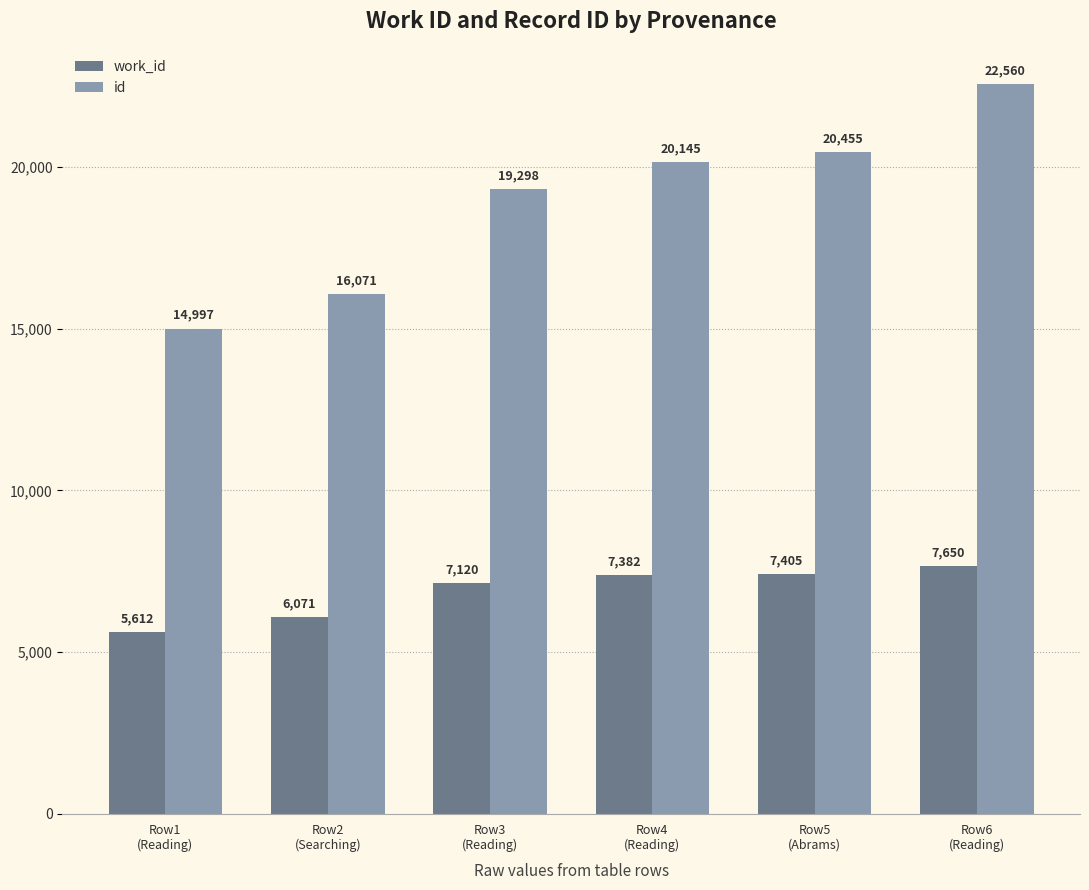

What is the difference between the work_id values at Row5
(Abrams) and Row3
(Reading)?

285